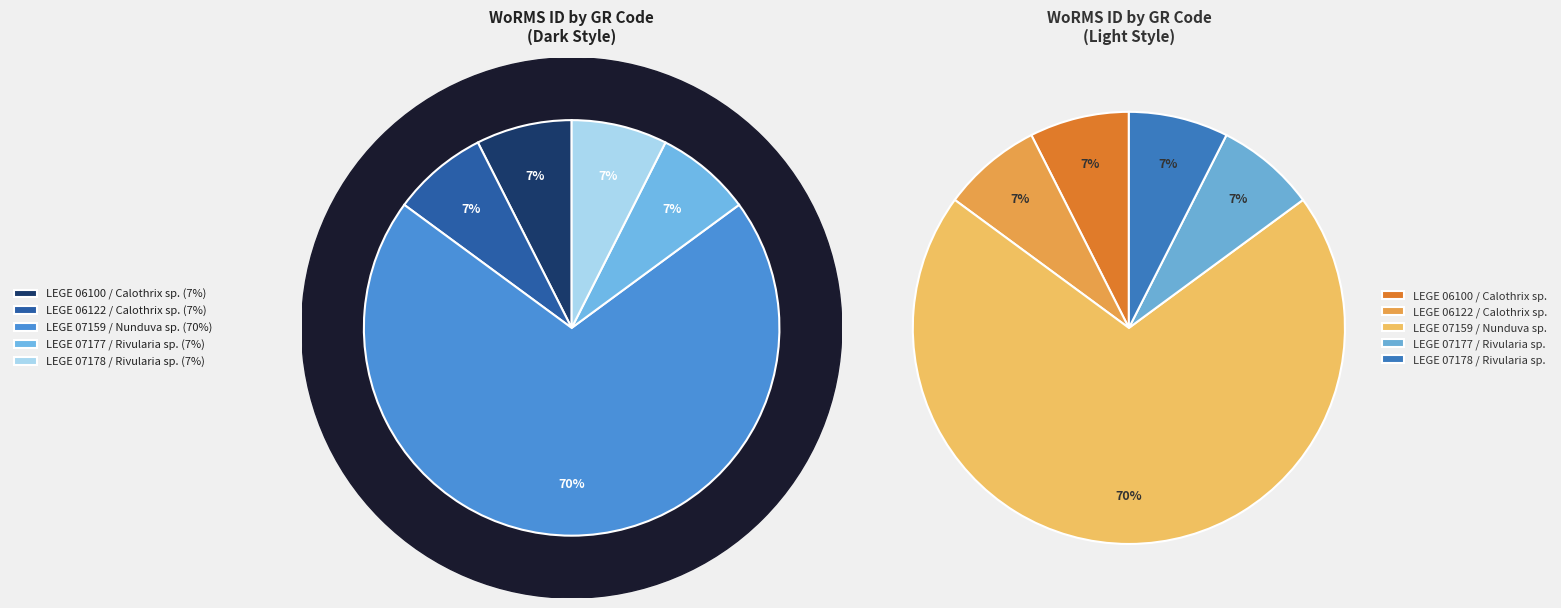

What is the smallest slice in the pie chart?

LEGE 07177
Rivularia sp.